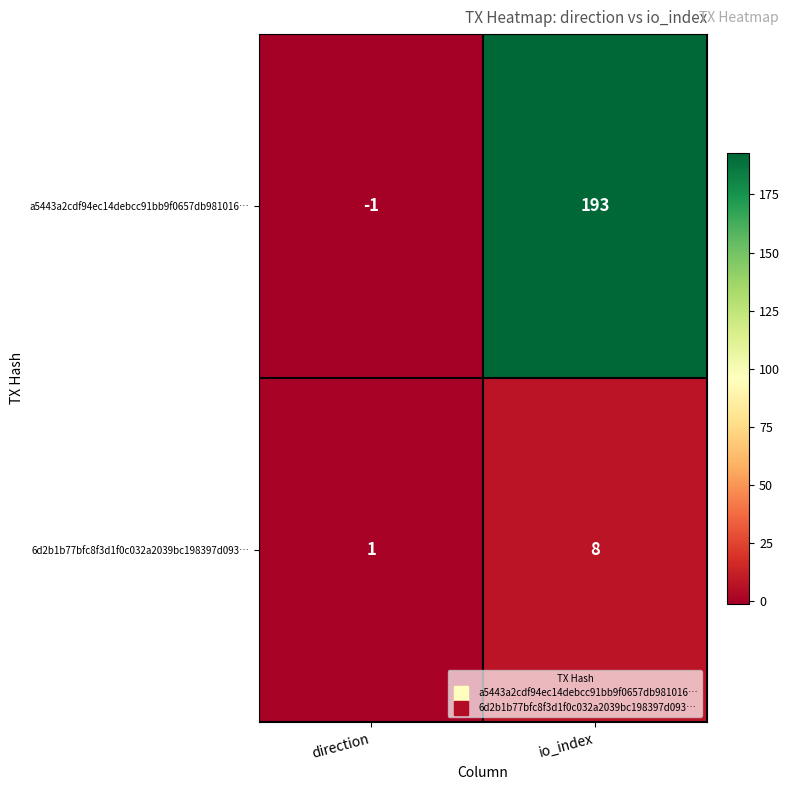

Rank the series by their maximum value, from highest to lowest.

a5443a2cdf94ec14debcc91bb9f0657db981016…, 6d2b1b77bfc8f3d1f0c032a2039bc198397d093…